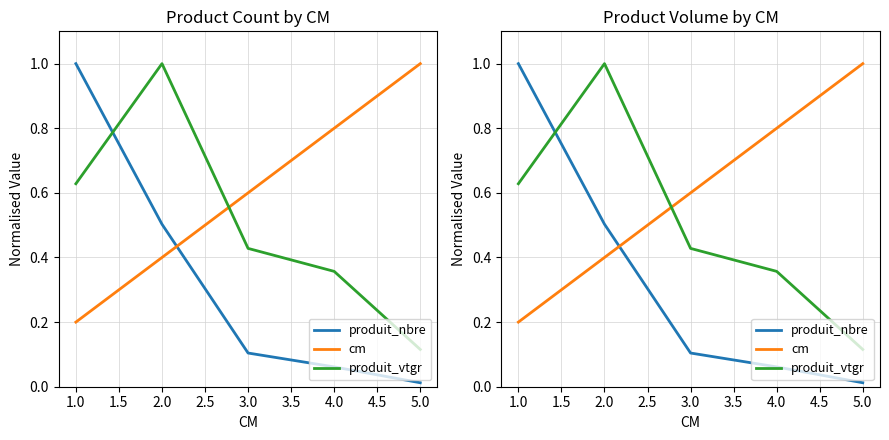

Does the chart display data point markers on the line(s)?

No